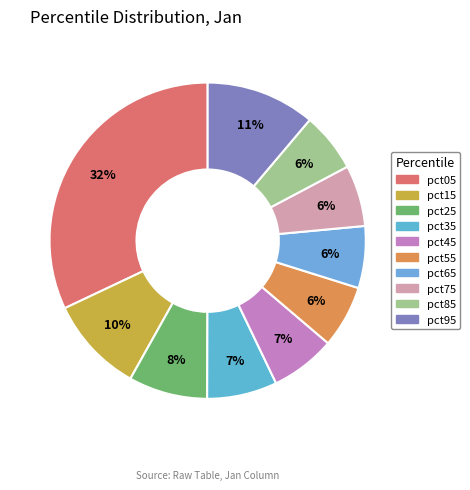

To the nearest percent, what portion does pct45 represent?

7%